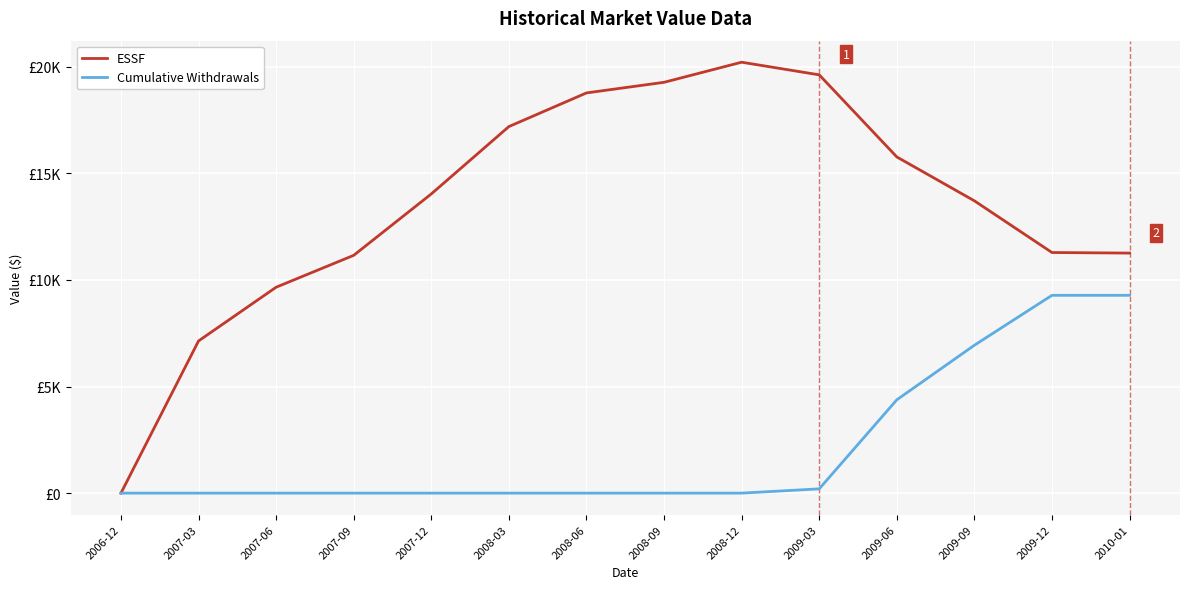

What is the highest value of the Cumulative Withdrawals series?

9277.7